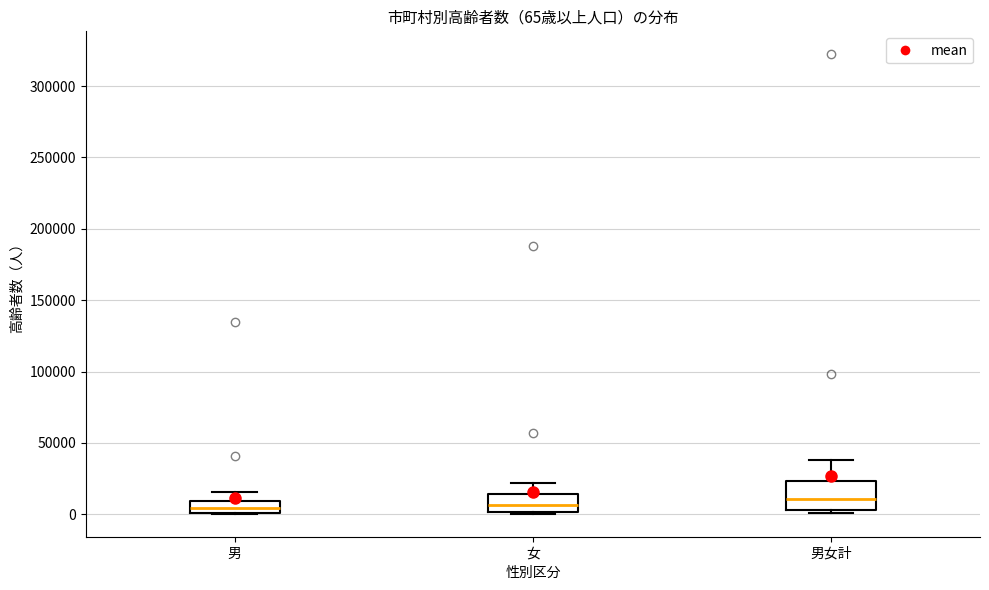

Comparing the boxes themselves (not the whiskers), which one is the tallest?

男女計